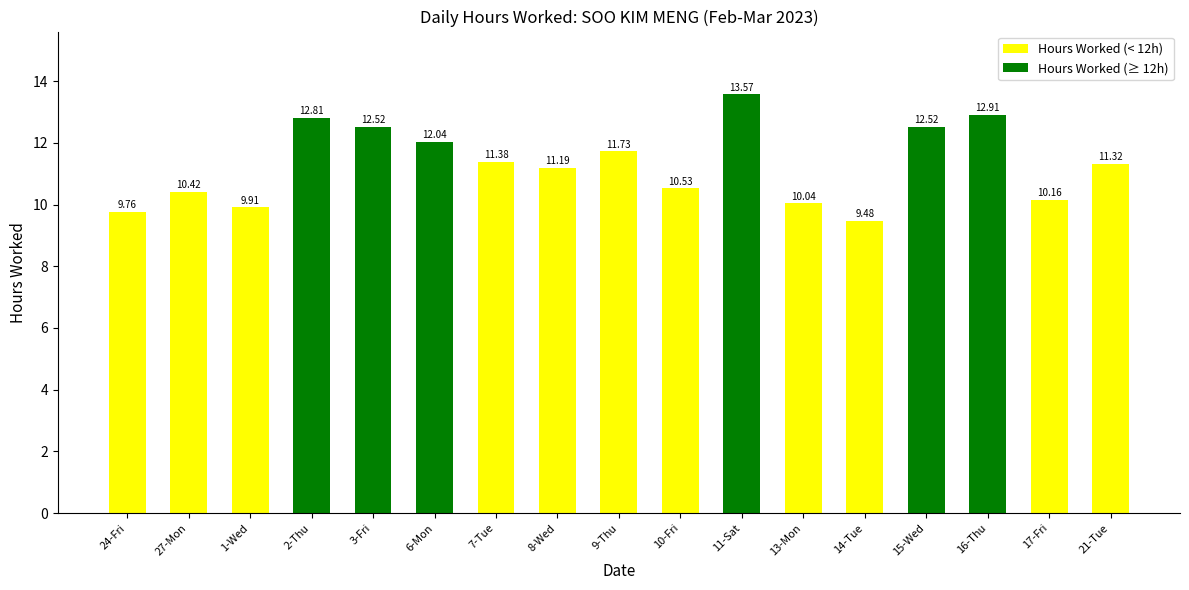

What position from the left is 21-Tue?

17